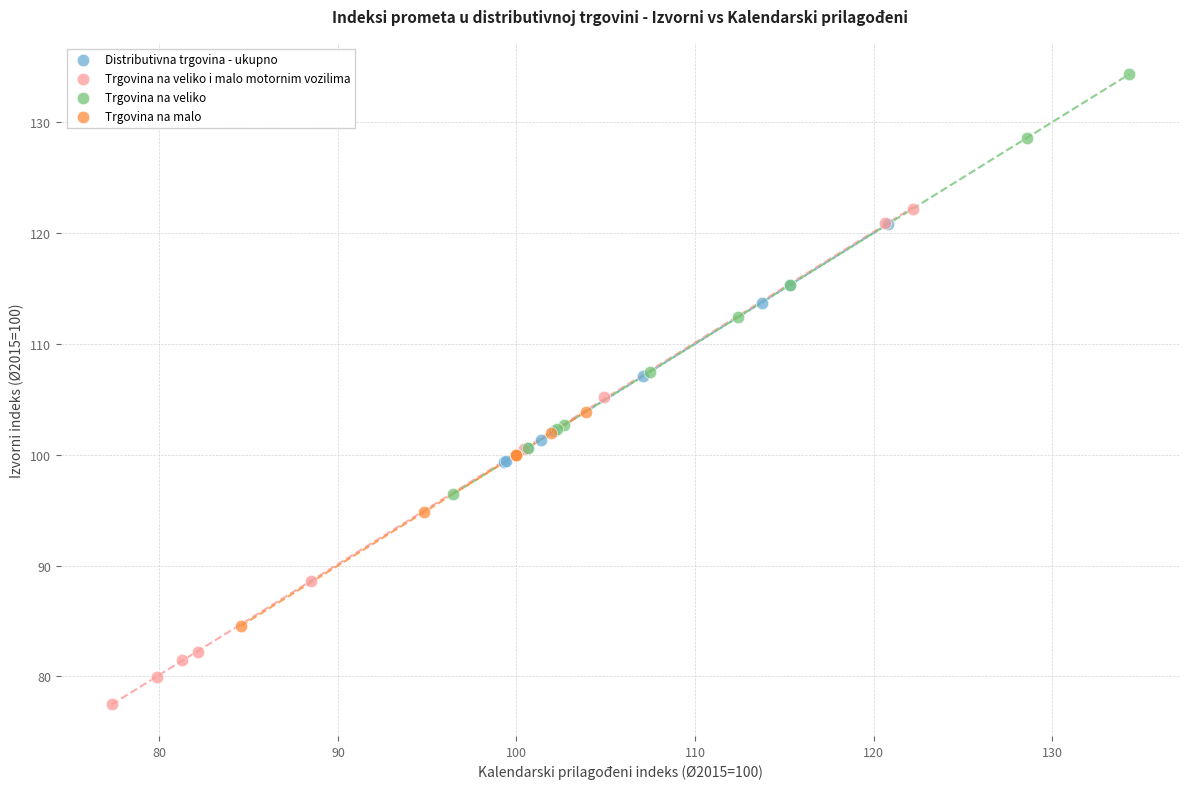

Which series contains the highest Y value?

Trgovina na veliko